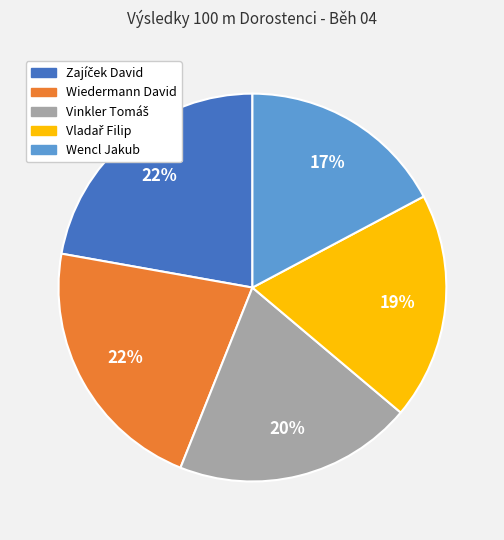

What is the smallest slice in the pie chart?

Wencl Jakub